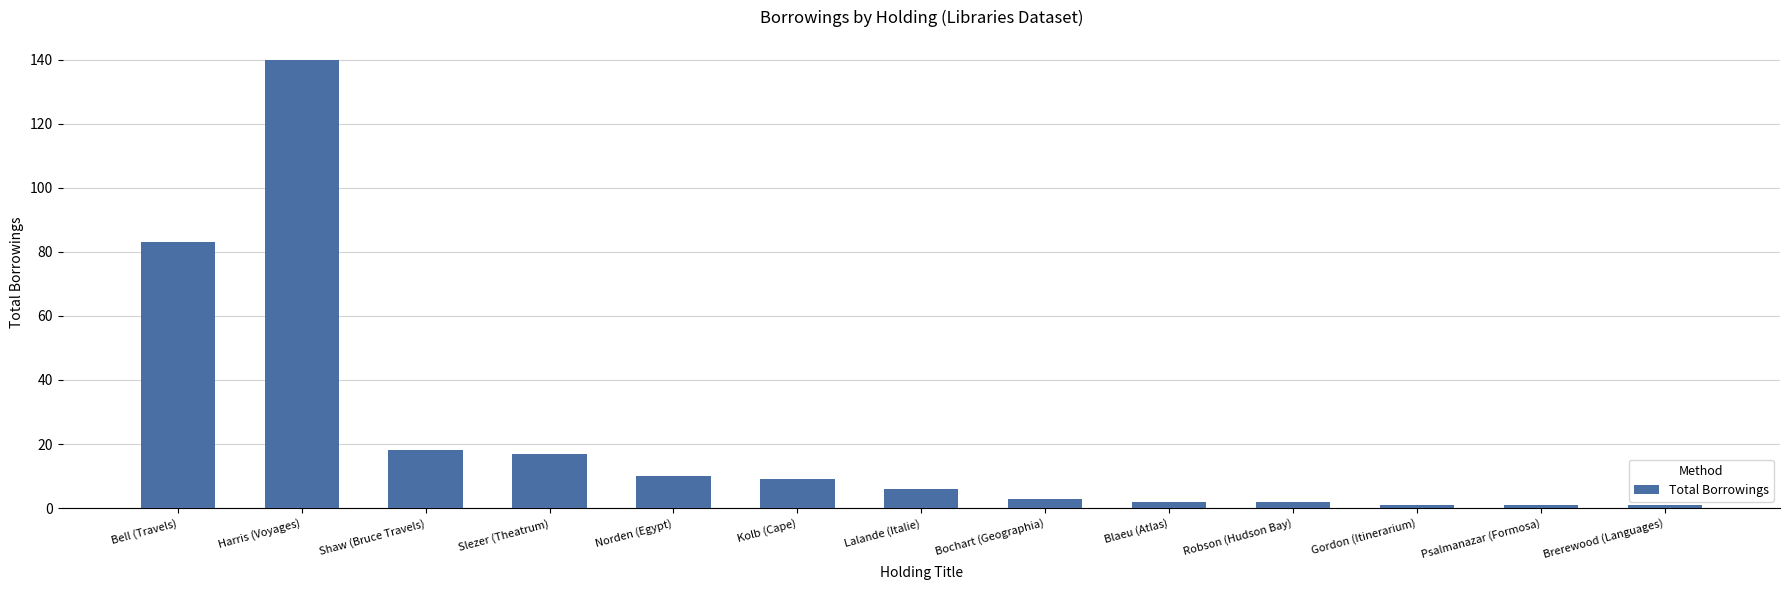

Are the bars grouped side by side (vs. stacked)?

No